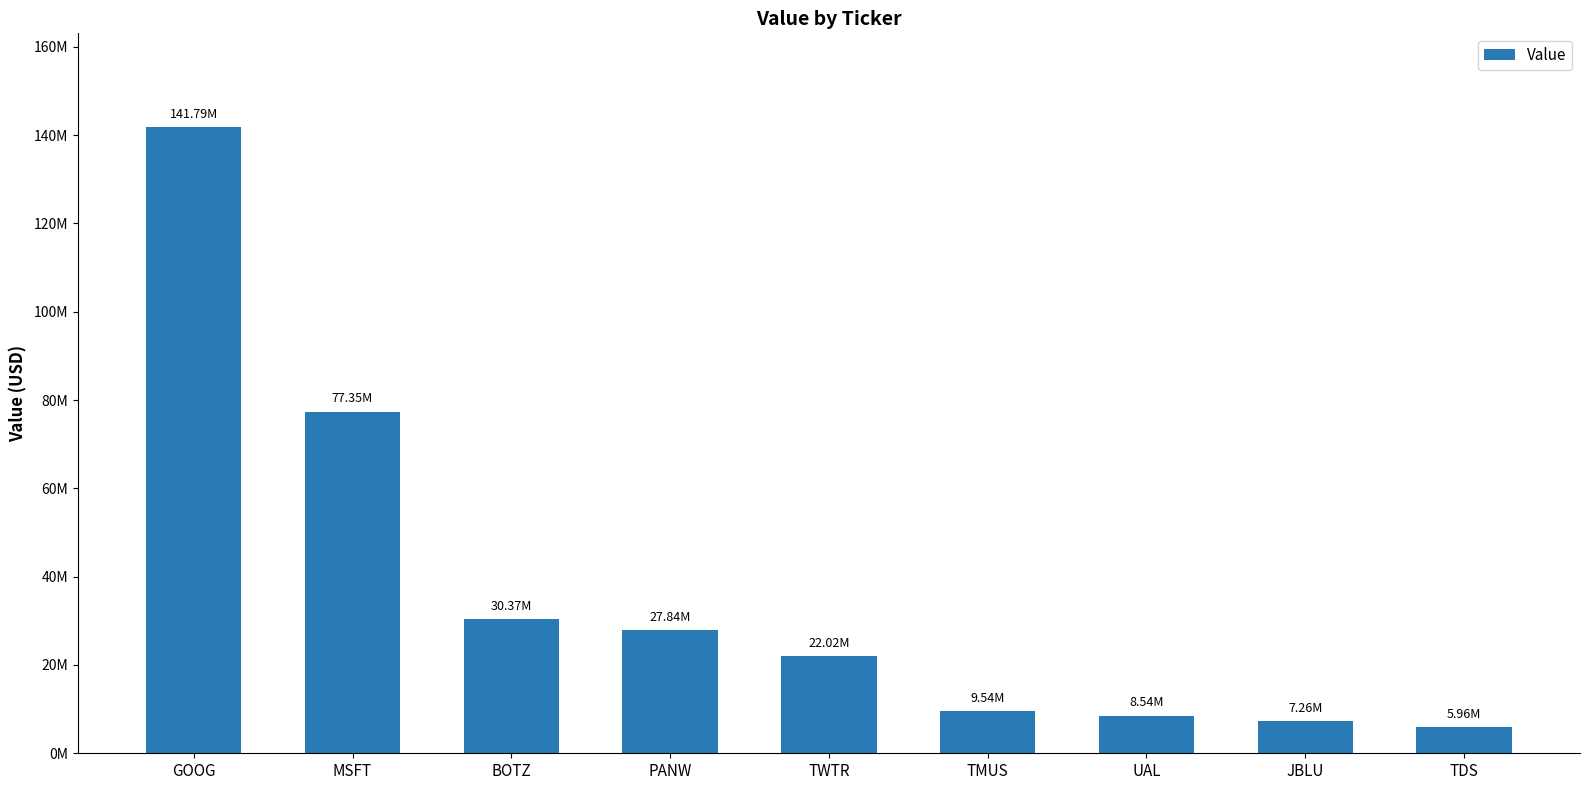

What is the difference between the values at TMUS and MSFT?

67815000